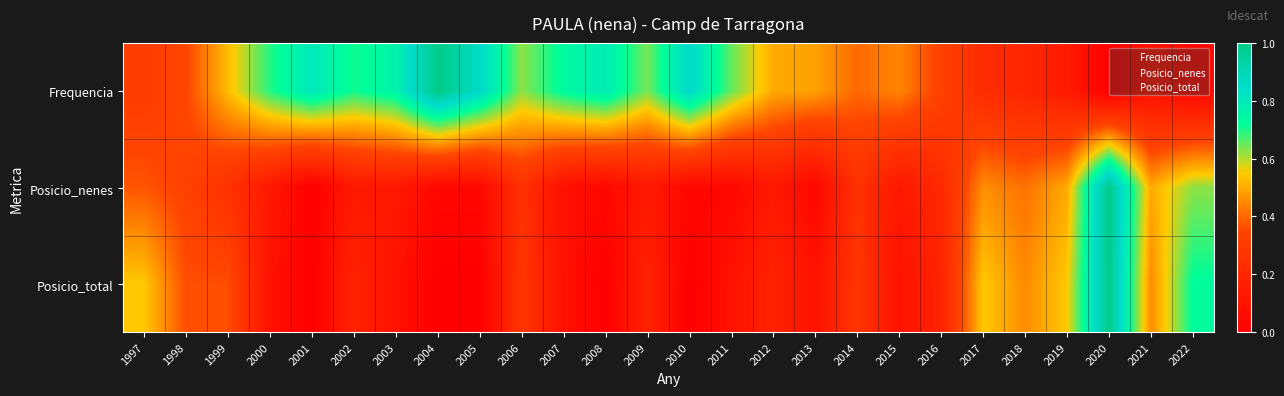

Between 2015 and 2007, which is larger?

2007